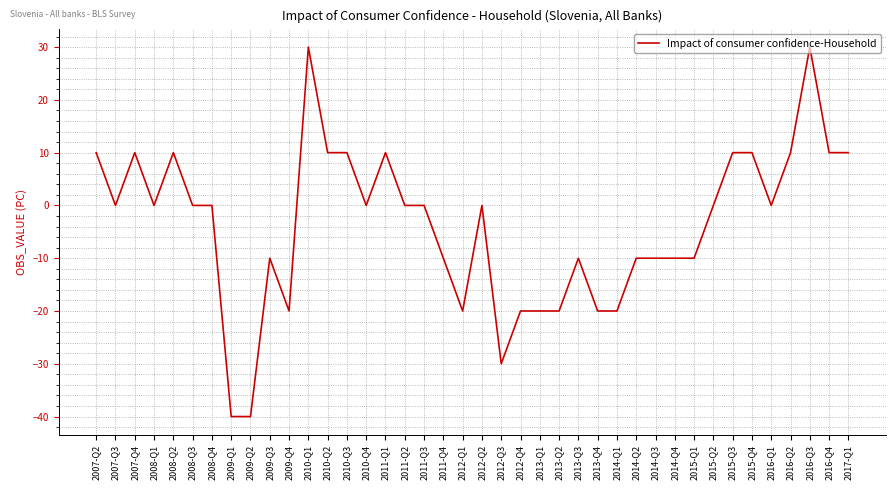

What is the change in value from 2008-Q3 to 2009-Q3?

-10